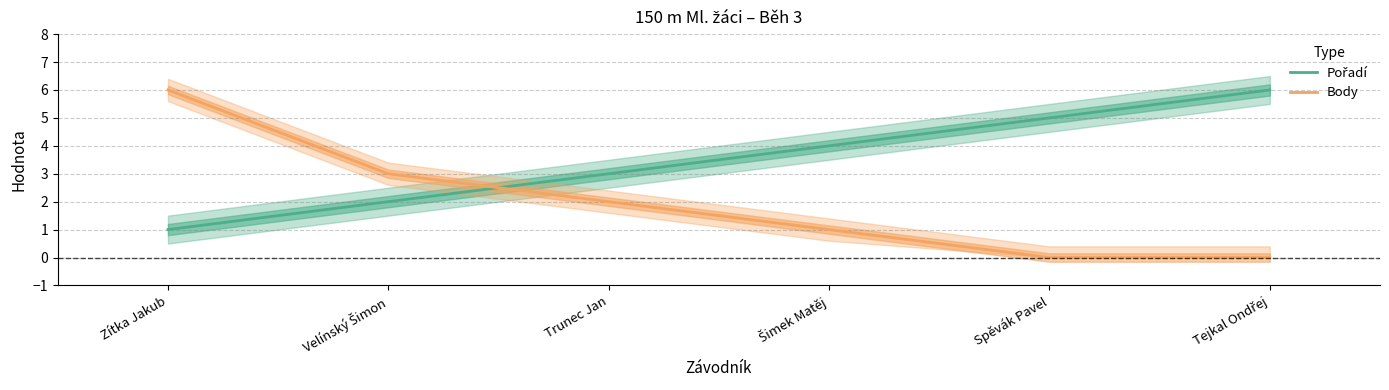

Which has a higher value, Trunec Jan or Velínský Šimon?

Trunec Jan